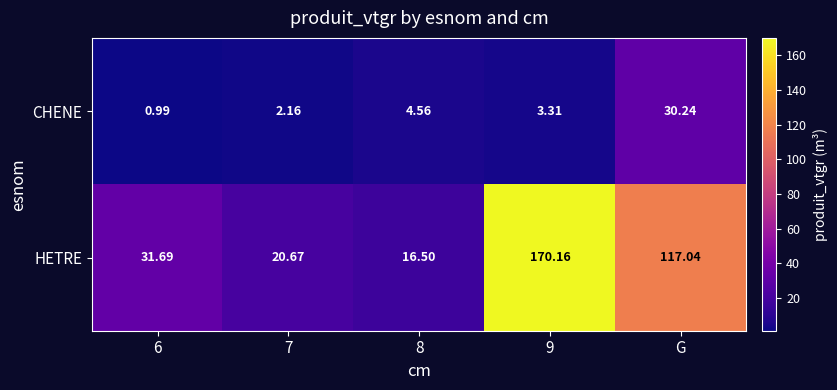

How many data points does each series have?

5